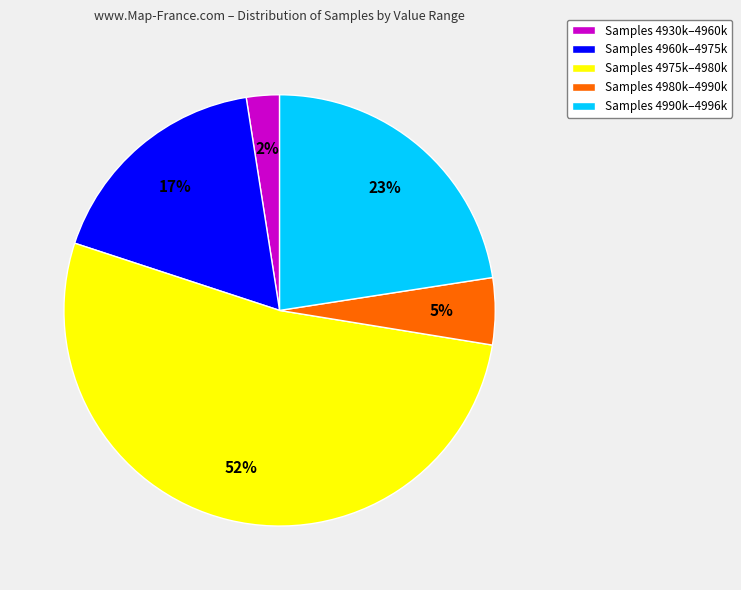

The Samples 4980k–4990k slice represents 1% of the pie. True or false?

False